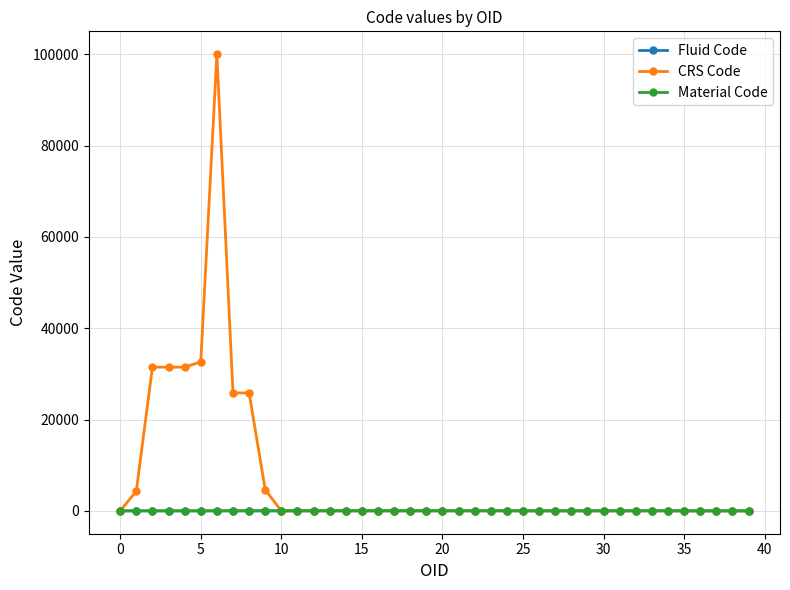

True or false: Fluid Code has more than 0 points higher than both neighbors.

True